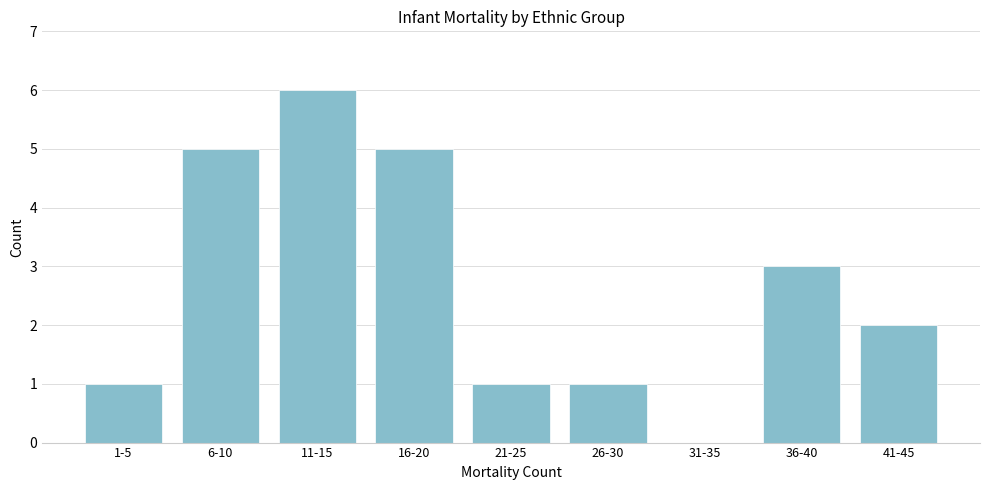

Reading left to right, extract all data points from this chart.

1-5=1	6-10=5	11-15=6	16-20=5	21-25=1	26-30=1	31-35=0	36-40=3	41-45=2